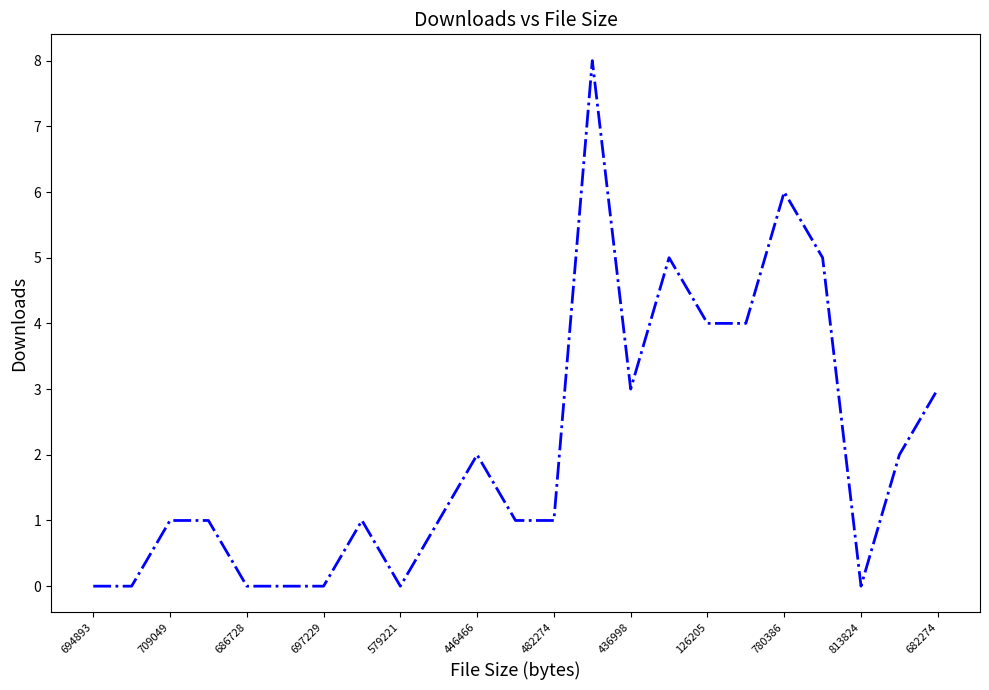

What is the difference between the maximum and minimum values?

8